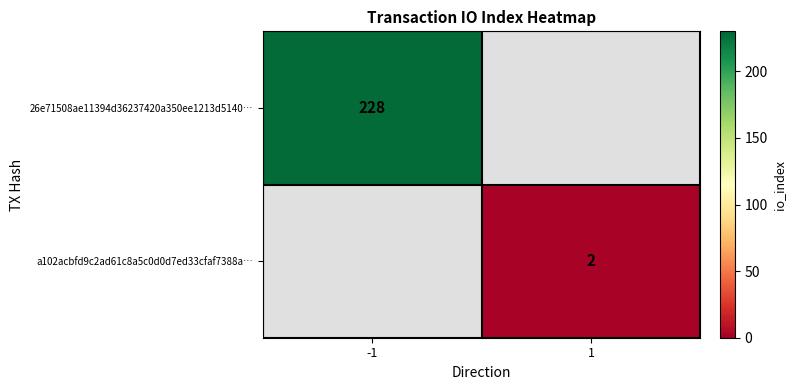

How many categories are shown in the chart?

2